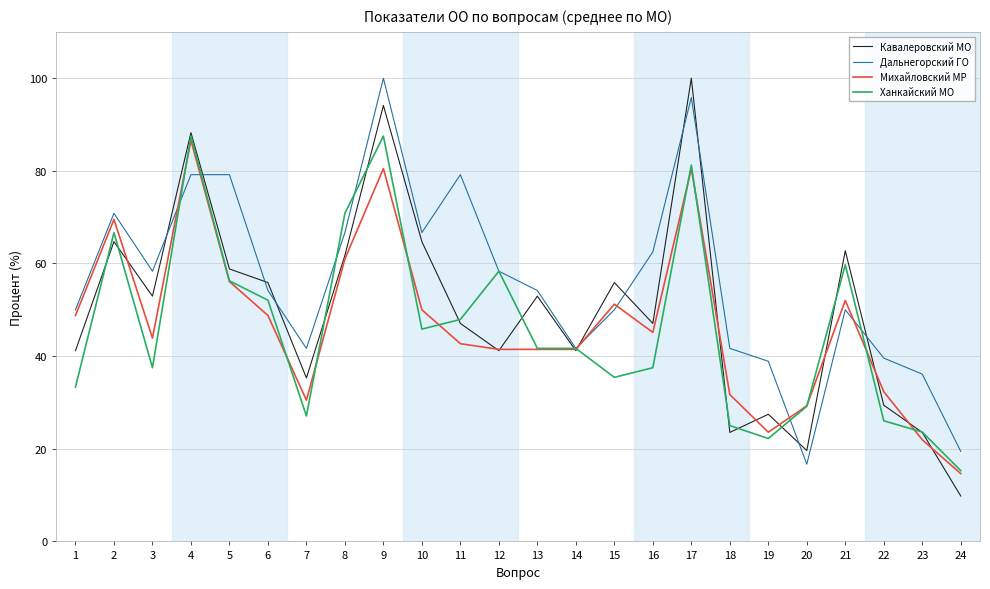

At which category does Дальнегорский ГО reach its first local valley?

3